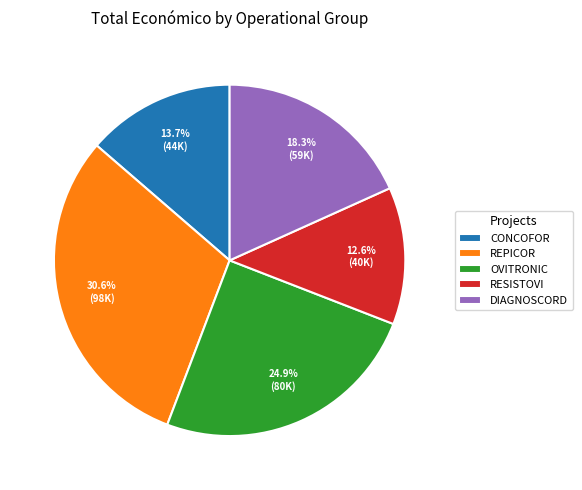

Rank the categories by value from highest to lowest.

REPICOR, OVITRONIC, DIAGNOSCORD, CONCOFOR, RESISTOVI